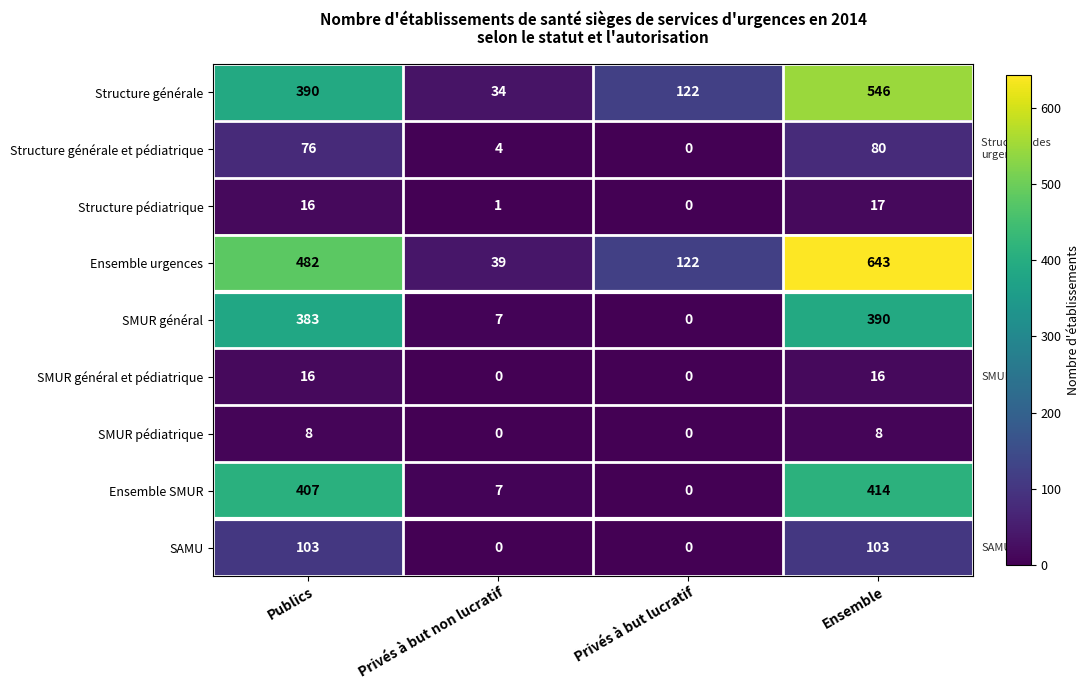

What is the highest value of the Structure générale et pédiatrique series?

80